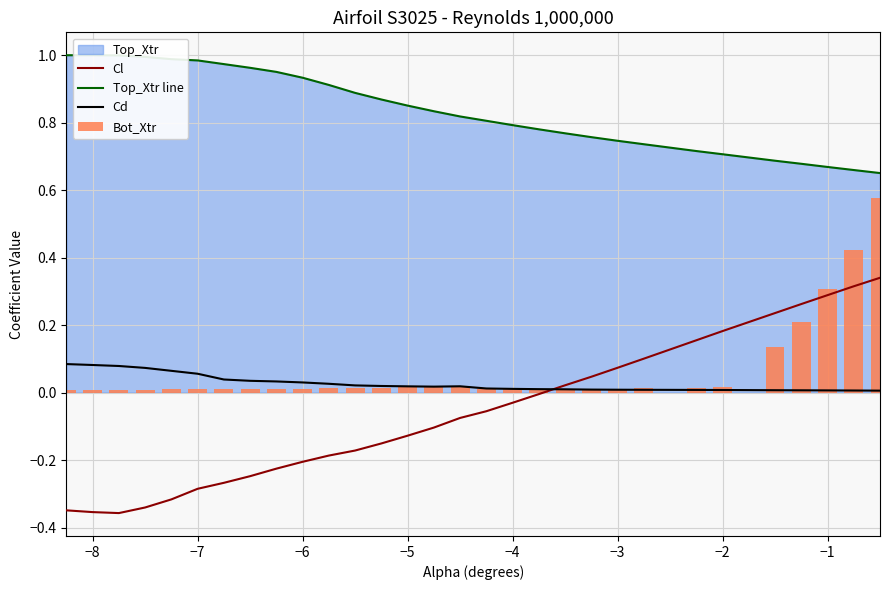

What is the maximum value for Cl?

0.3